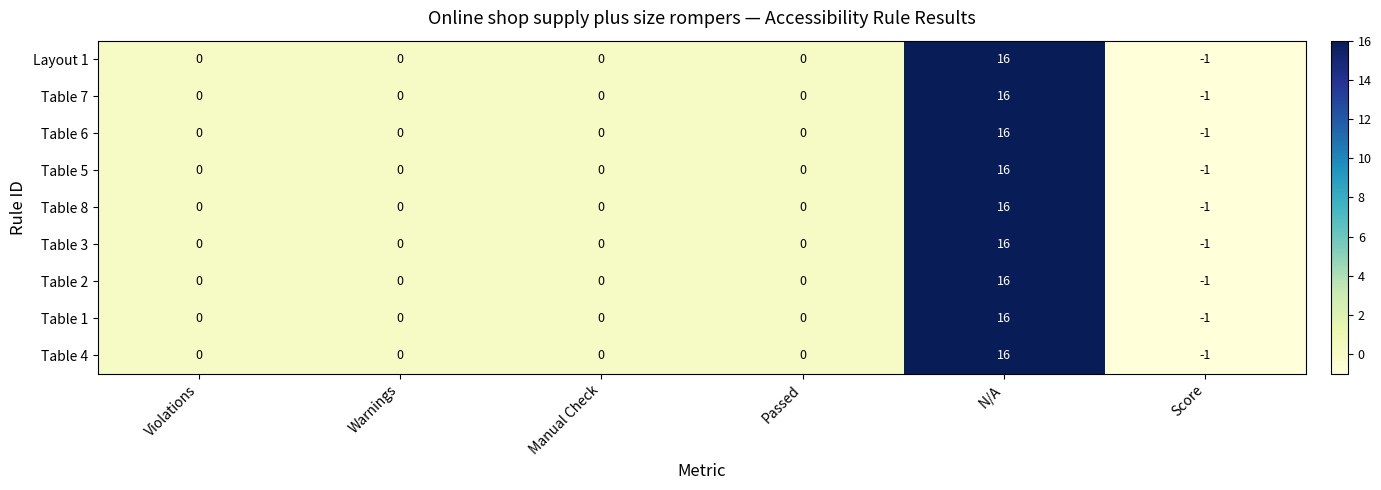

At which label does Table 5 reach its minimum?

Score